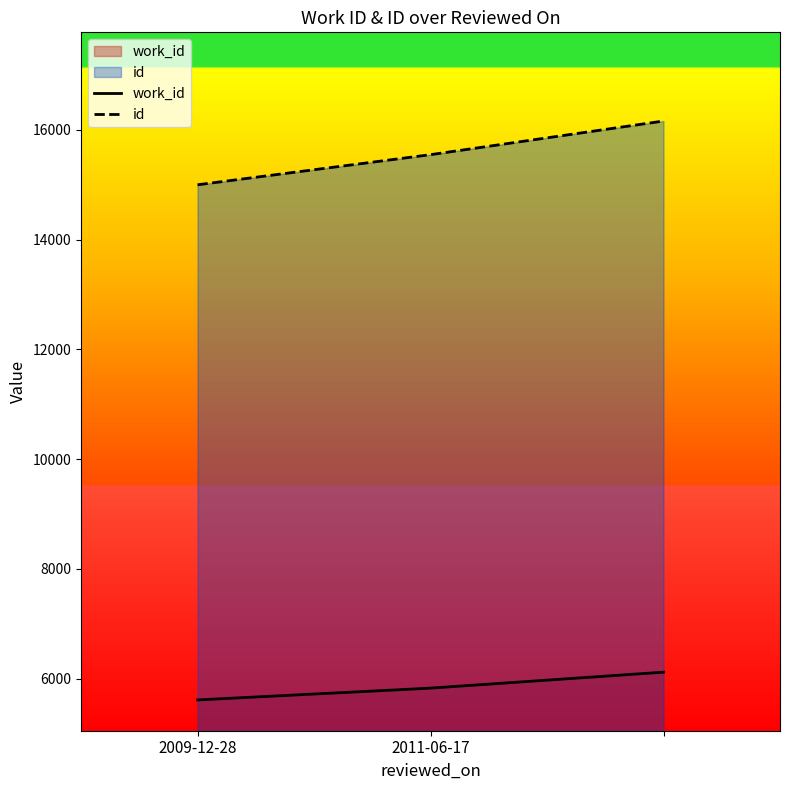

The value of id at 2 is 16161. True or false?

True